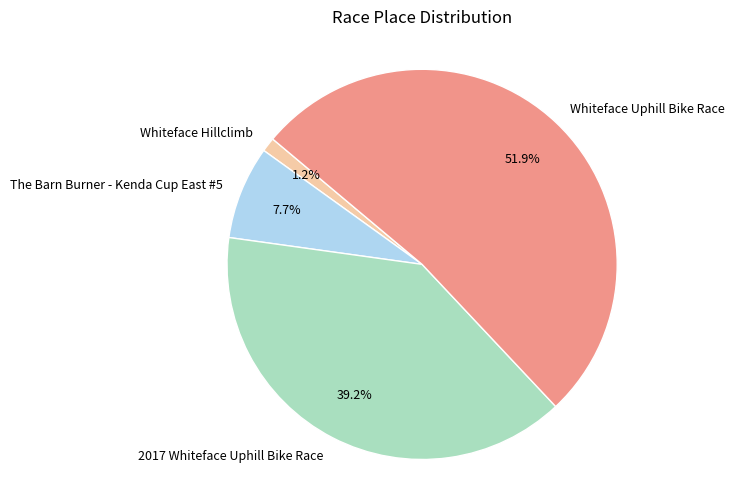

What is the largest slice in the pie chart?

Whiteface Uphill Bike Race